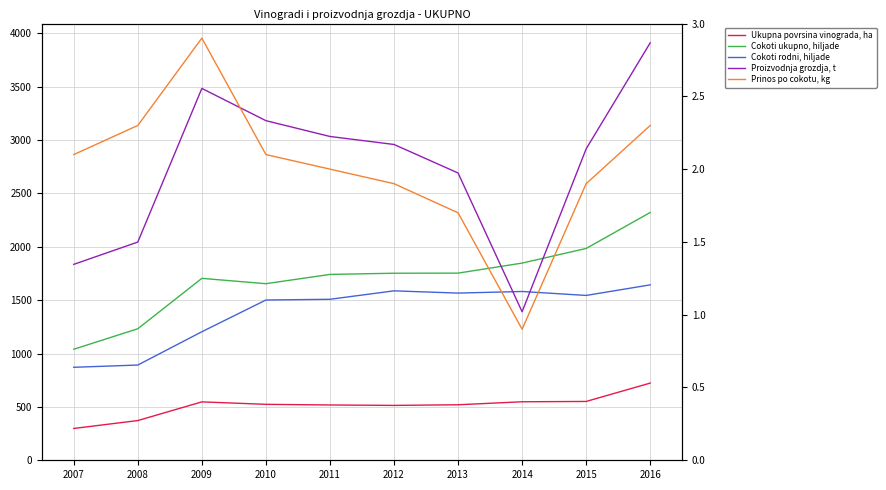

Reading left to right, what are all the values shown in this chart?

Ukupna povrsina vinograda, ha: 2007=298.0	2008=372.0	2009=547.0	2010=524.0	2011=518.0	2012=514.0	2013=520.0	2014=548.0	2015=551.0	2016=723.0
Cokoti ukupno, hiljade: 2007=1040.0	2008=1232.0	2009=1704.0	2010=1654.0	2011=1741.0	2012=1752.0	2013=1753.0	2014=1847.0	2015=1984.0	2016=2321.0
Cokoti rodni, hiljade: 2007=871.0	2008=892.0	2009=1204.0	2010=1501.0	2011=1508.0	2012=1587.0	2013=1566.0	2014=1581.0	2015=1544.0	2016=1643.0
Proizvodnja grozdja, t: 2007=1835.0	2008=2044.0	2009=3483.0	2010=3181.0	2011=3033.0	2012=2958.0	2013=2691.0	2014=1391.0	2015=2917.0	2016=3910.0
Prinos po cokotu, kg: 2007=2.1	2008=2.3	2009=2.9	2010=2.1	2011=2.0	2012=1.9	2013=1.7	2014=0.9	2015=1.9	2016=2.3